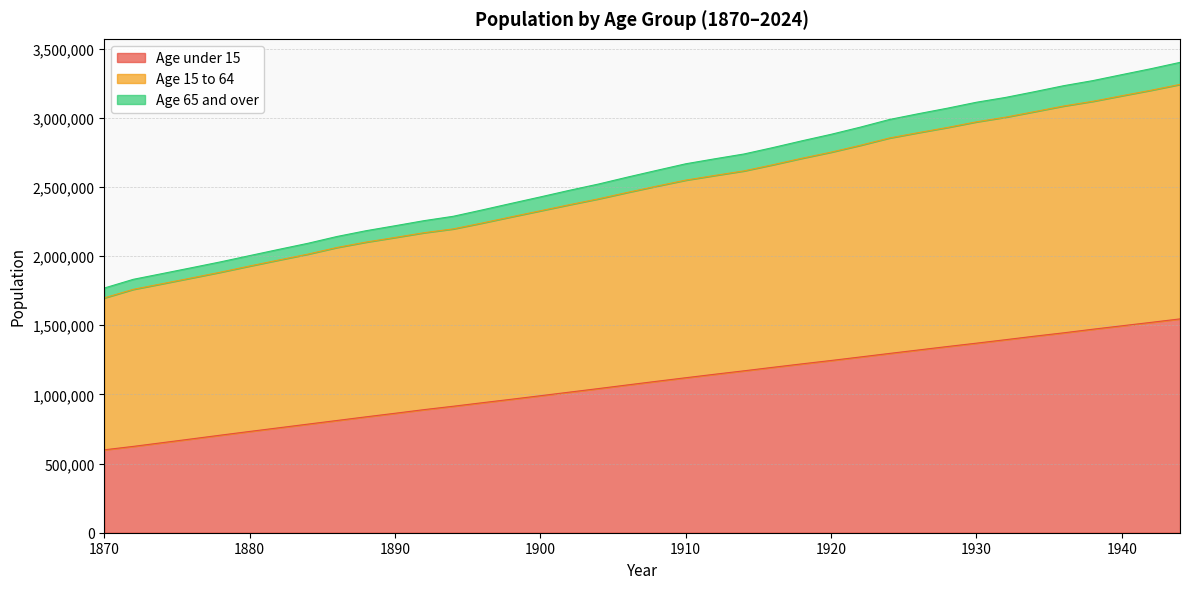

True or false: Age under 15 and Age 15 to 64 intersect in this chart.

False